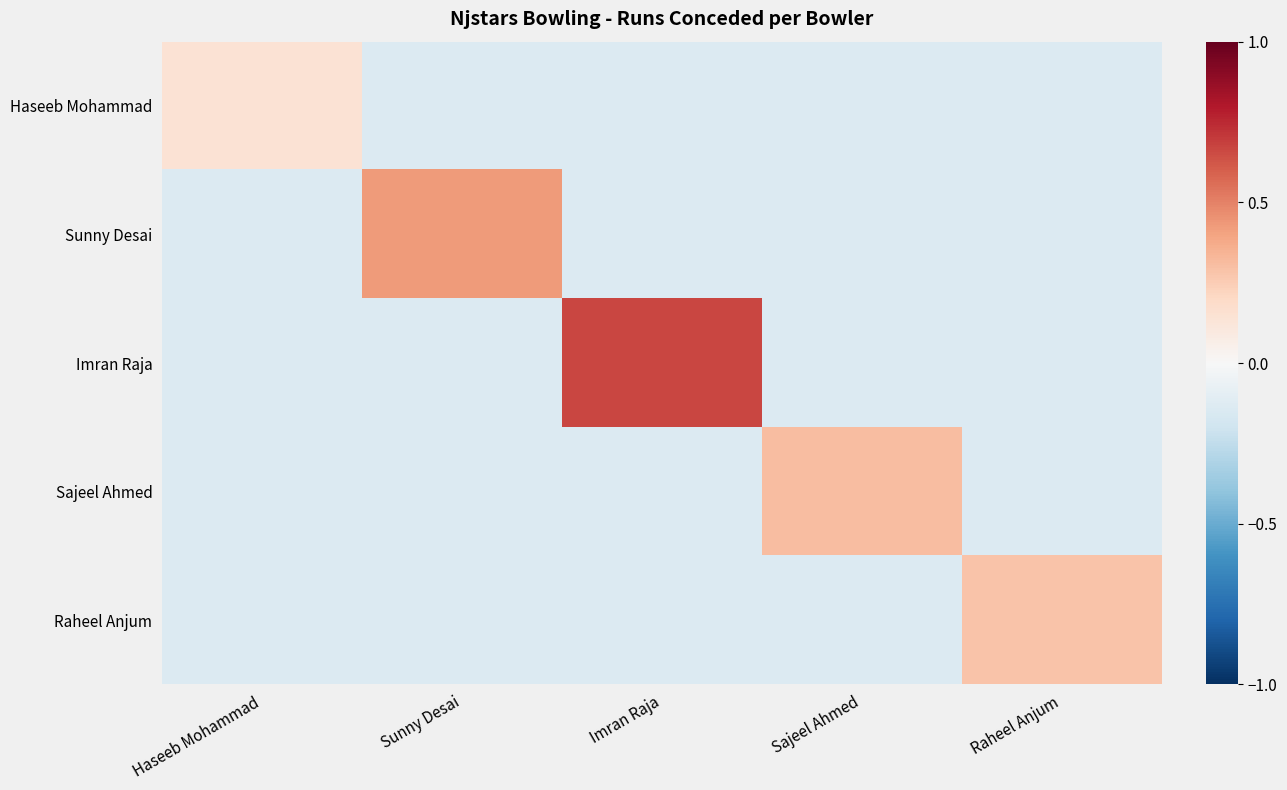

Rank the series at Sajeel Ahmed from lowest to highest value.

Haseeb Mohammad, Sunny Desai, Imran Raja, Raheel Anjum, Sajeel Ahmed